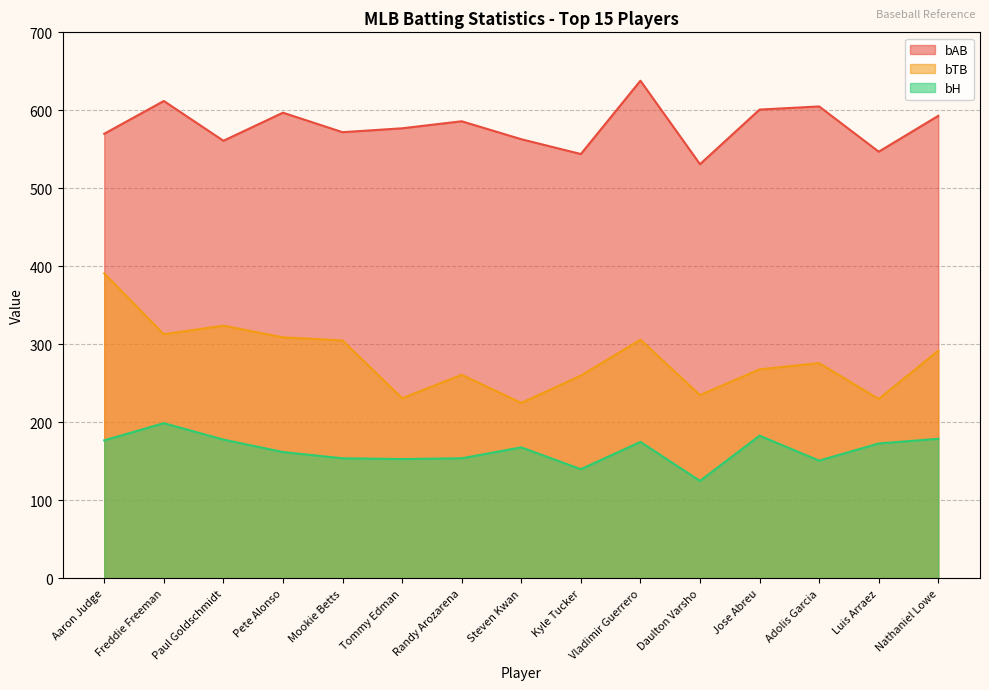

What is the difference between the highest and lowest values at Adolis Garcia?

454